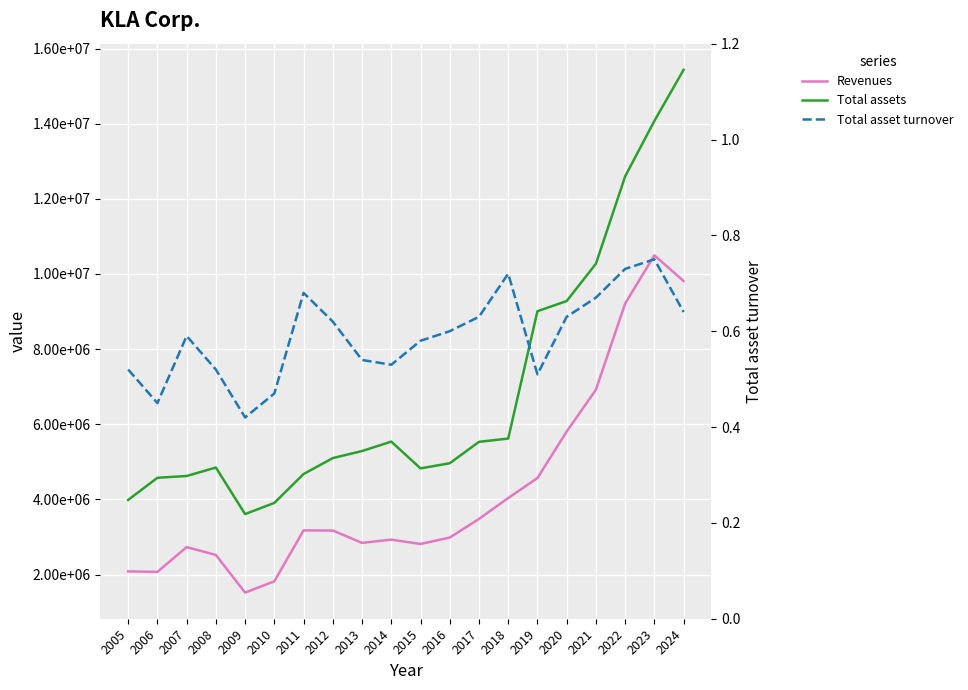

True or false: Total assets and Total asset turnover intersect in this chart.

False